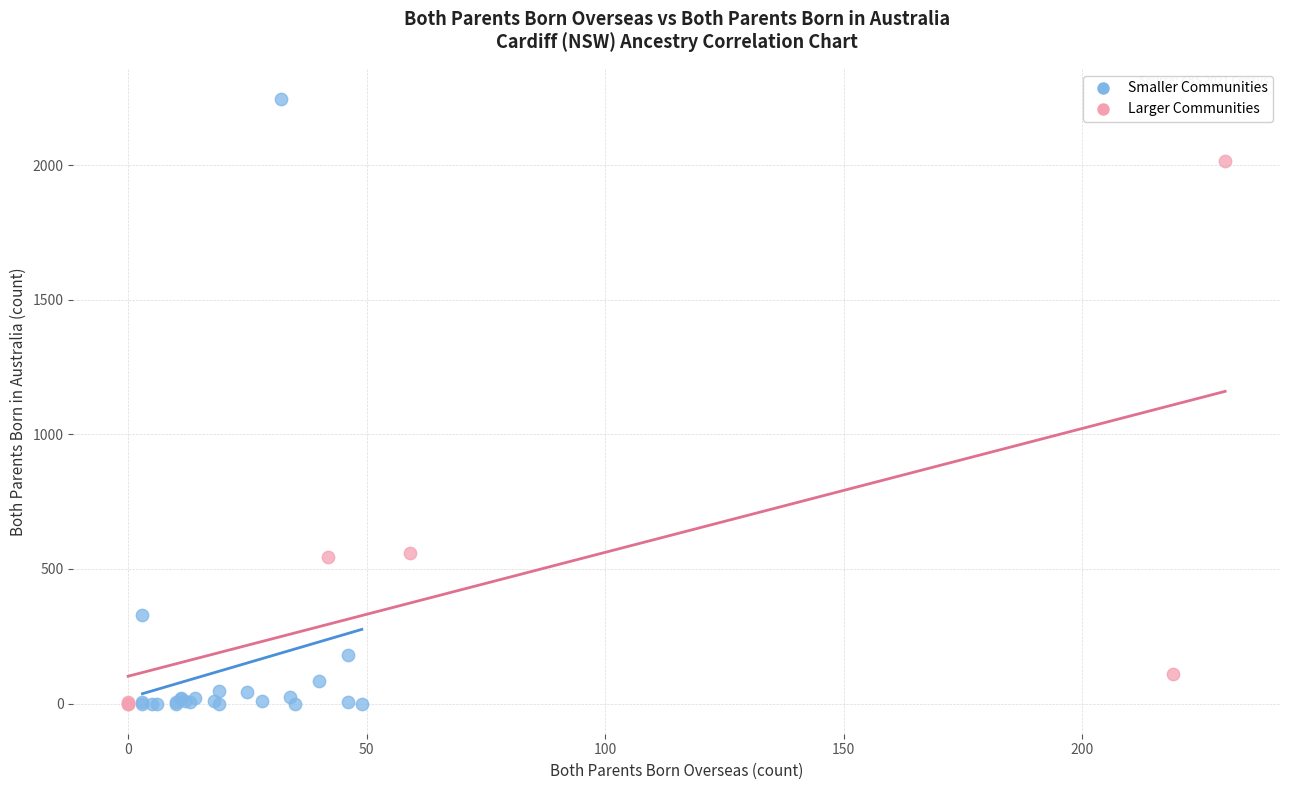

Which series has the largest Y range (max minus min)?

Smaller Communities